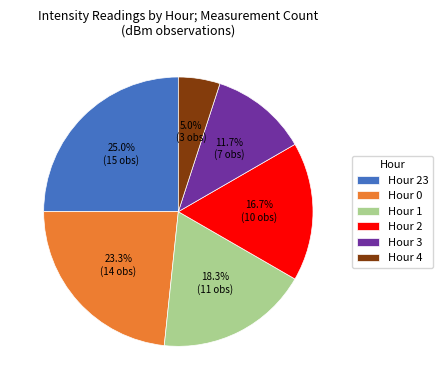

Approximately how many times larger is the value at Hour 3 compared to Hour 1?

0.6